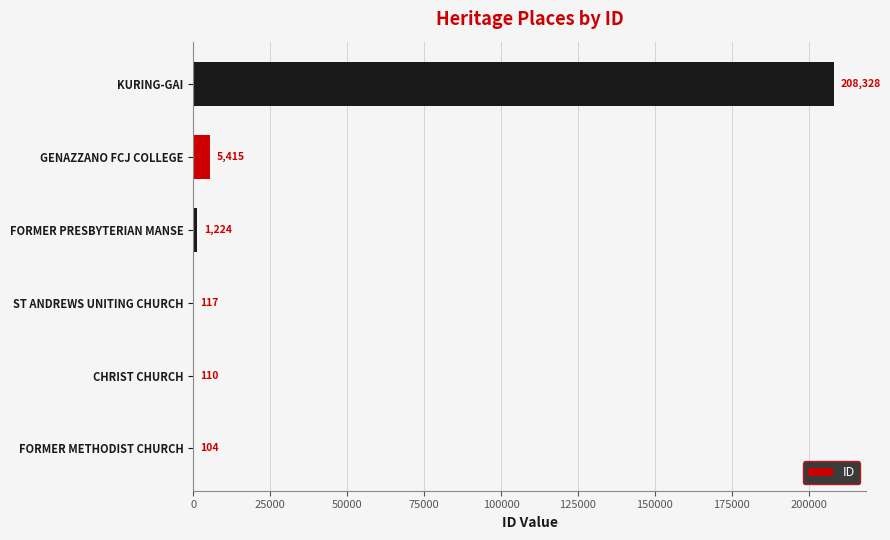

What is the maximum value shown in the chart?

208328